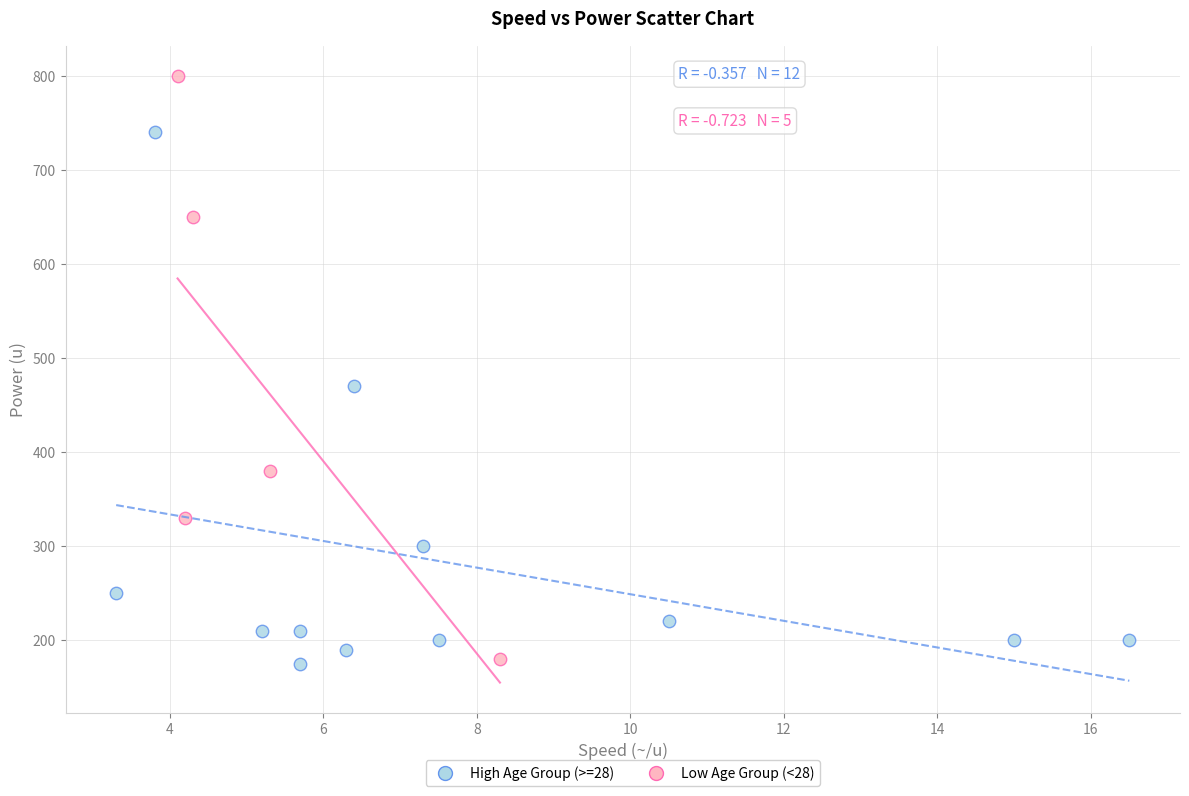

Which series contains the highest Y value?

Low Age Group (<28)